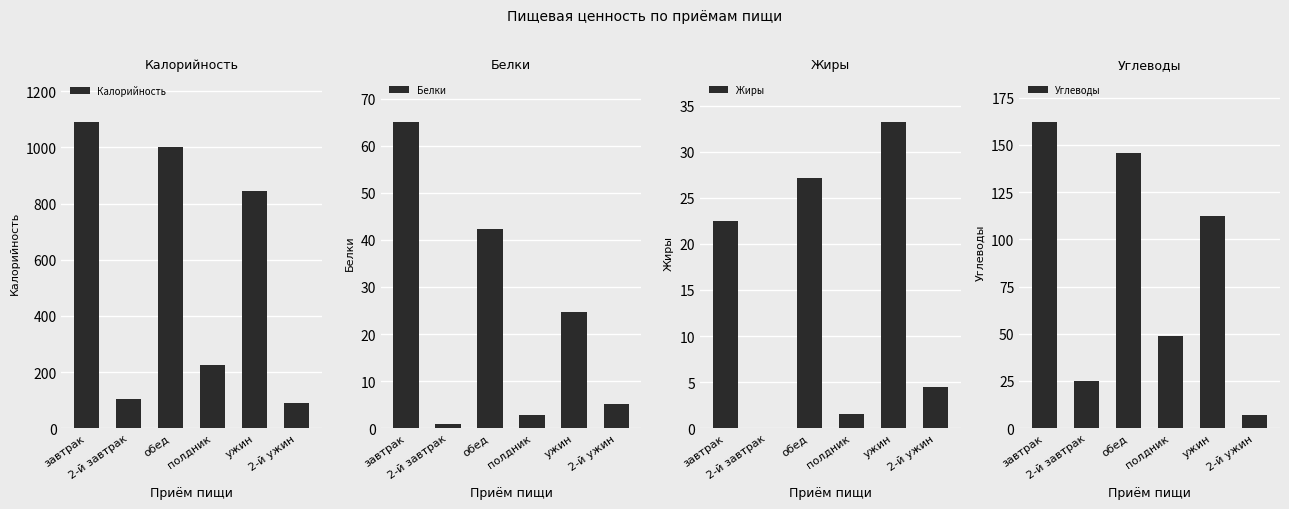

What is the label of the 2nd bar from the right?

ужин